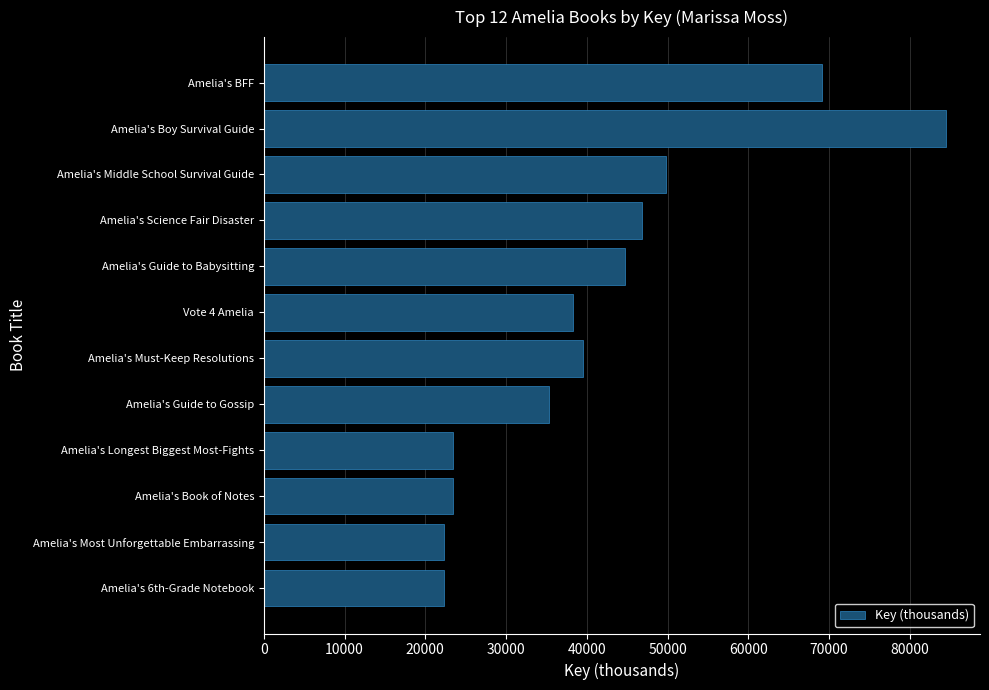

At which label is the value closest to 53401?

Amelia's Middle School Survival Guide